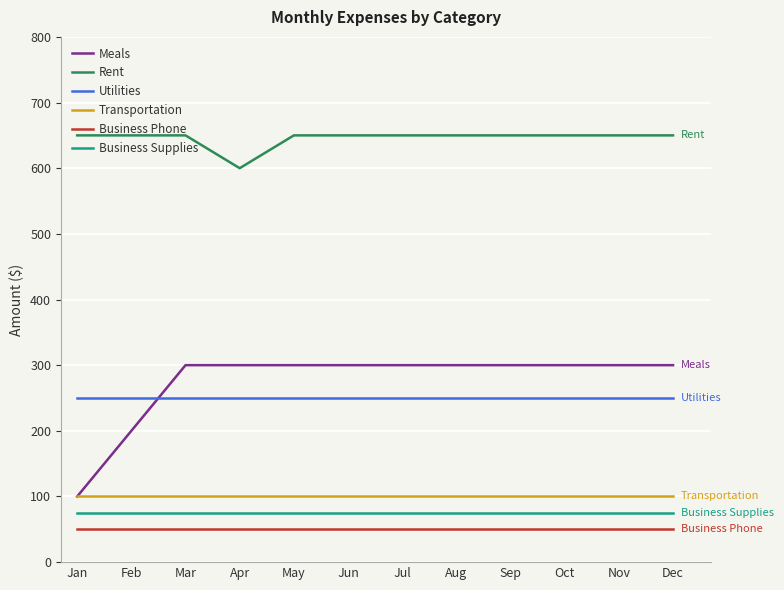

Is the value of Rent at Oct greater than the value of Business Phone at Nov?

Yes